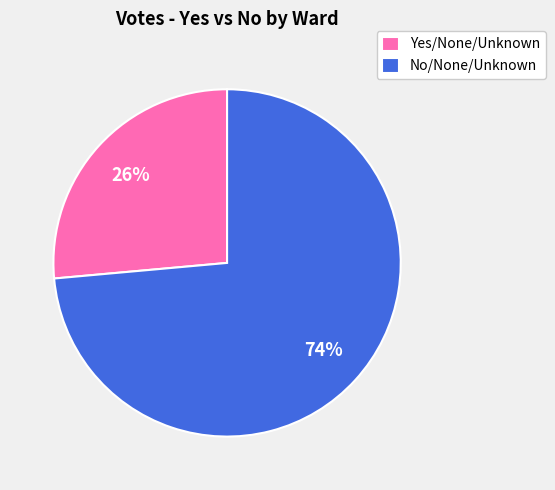

To the nearest percent, what is the average slice percentage?

50%